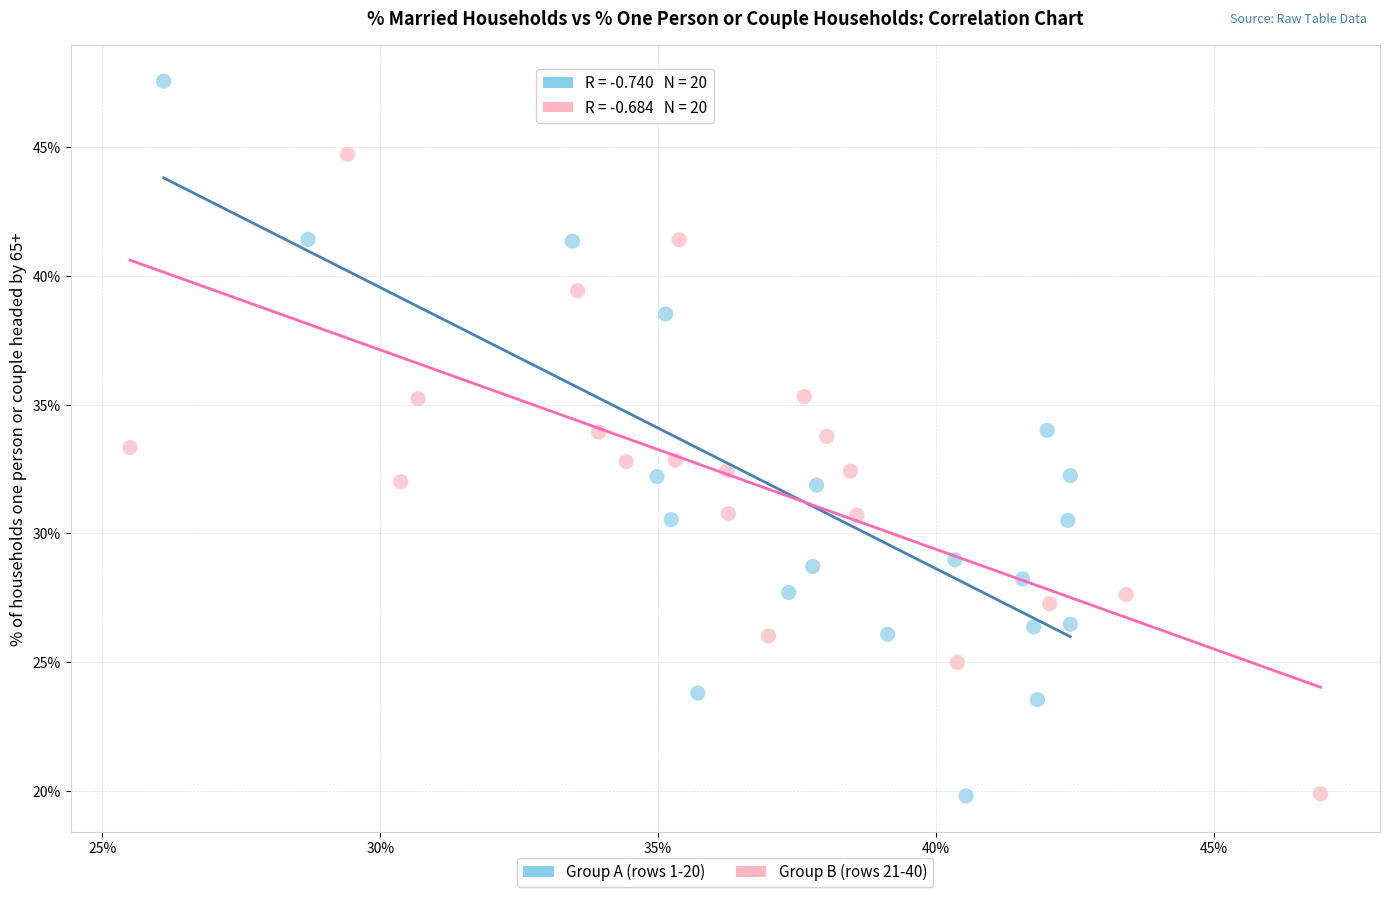

Which series has the largest Y range (max minus min)?

Group A (rows 1-20)